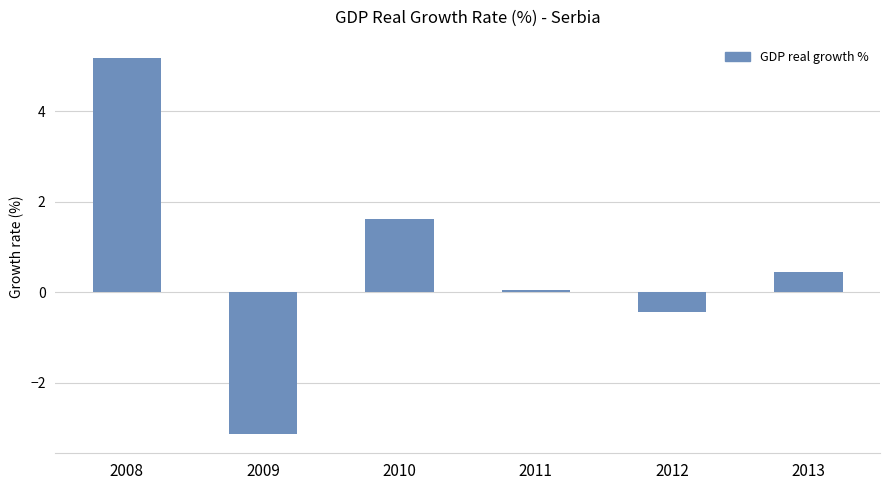

What is the sum of the values at 2011 and 2013?

0.5